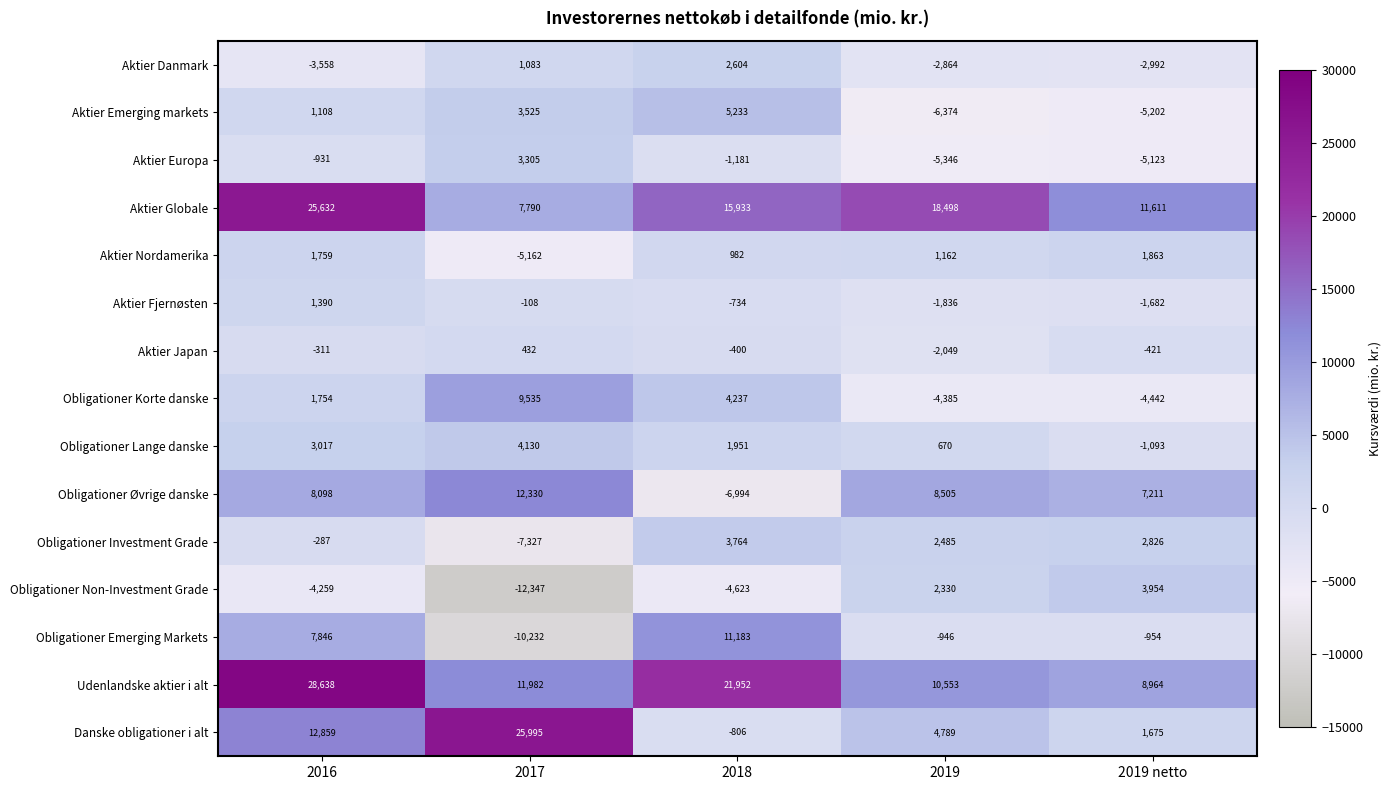

Which series changed the most between 2018 and 2019?

Obligationer Øvrige danske